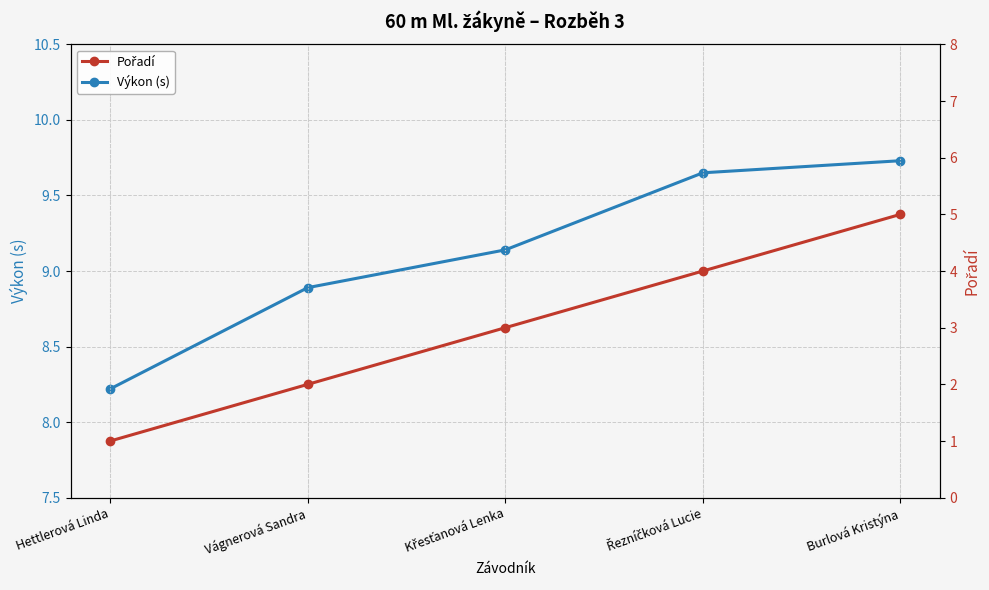

What is the lowest value of the Výkon (s) series?

8.2